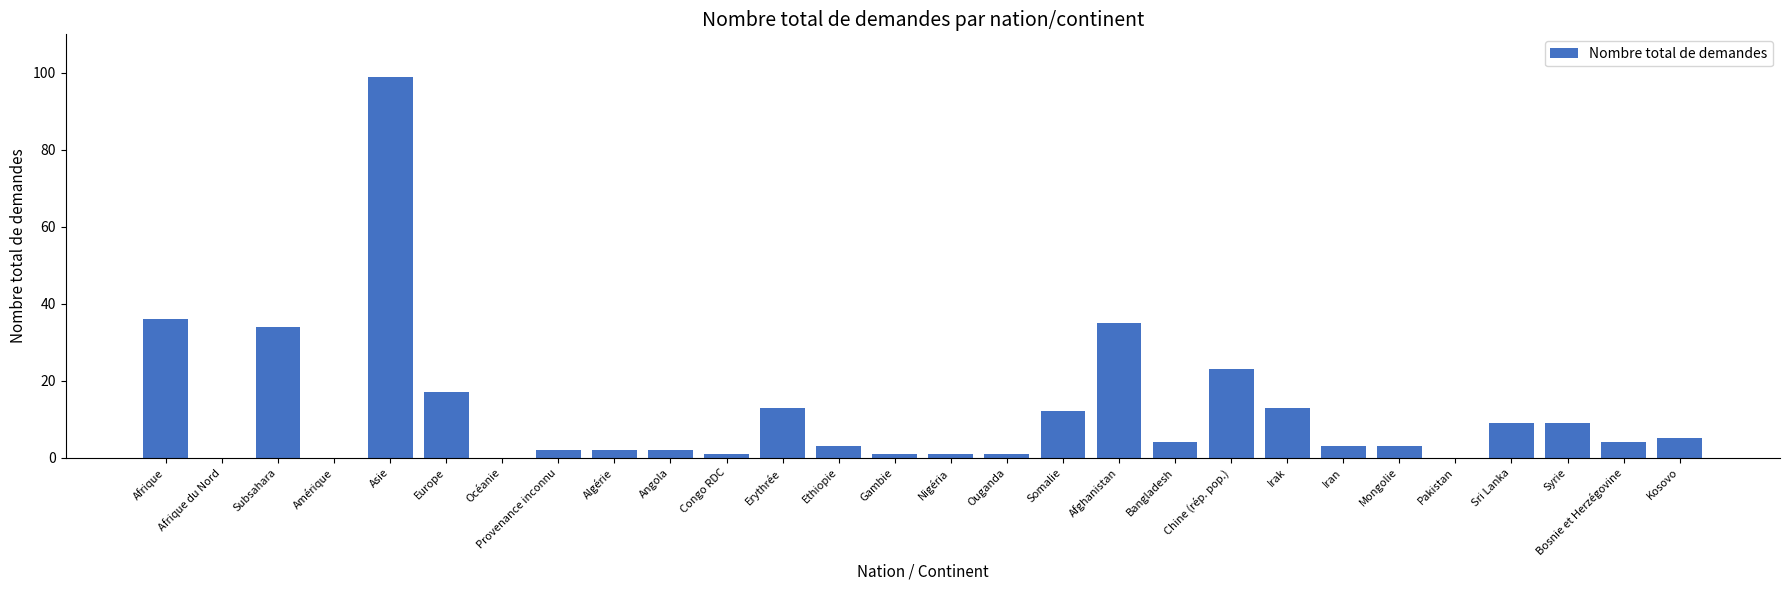

Read the value at Syrie.

9